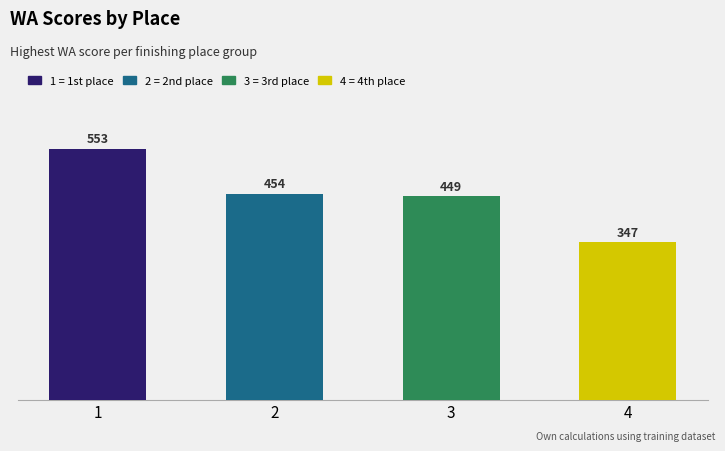

Approximately how many times larger is the value at 1 compared to 2?

1.2